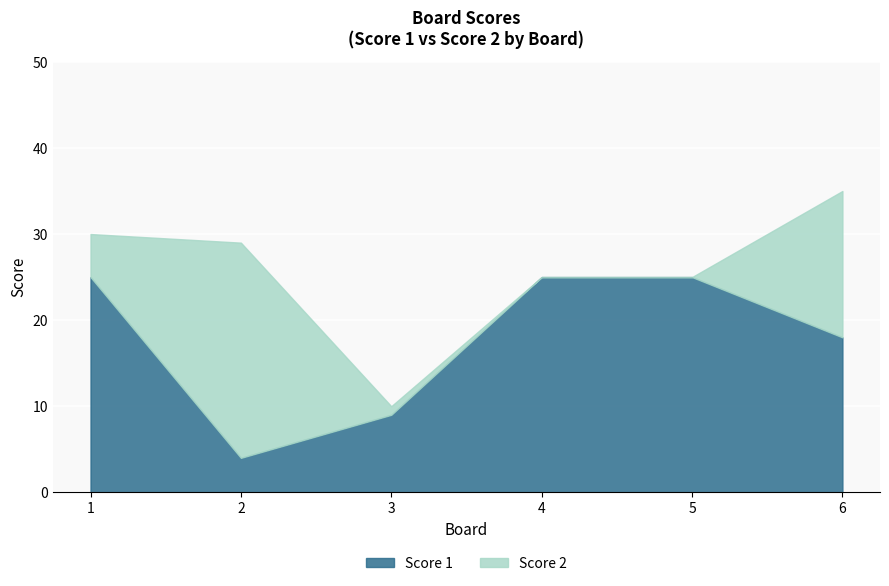

Rank the categories by Score 1 value from highest to lowest.

1, 4, 5, 6, 3, 2